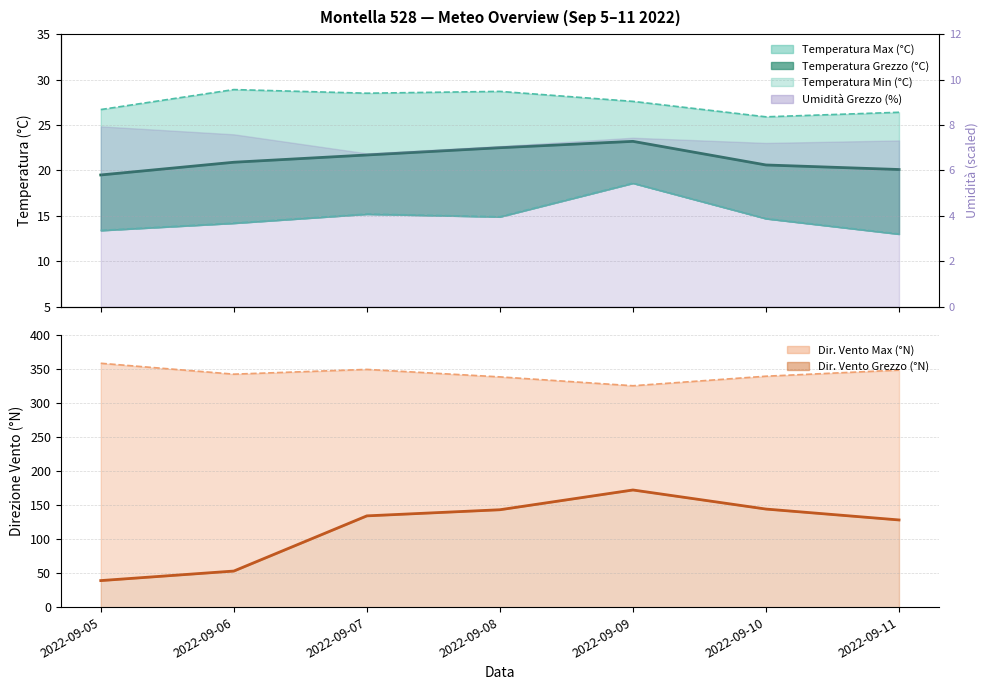

What is the value of the Temperatura Min (°C) point at the 7th from the left?

13.0